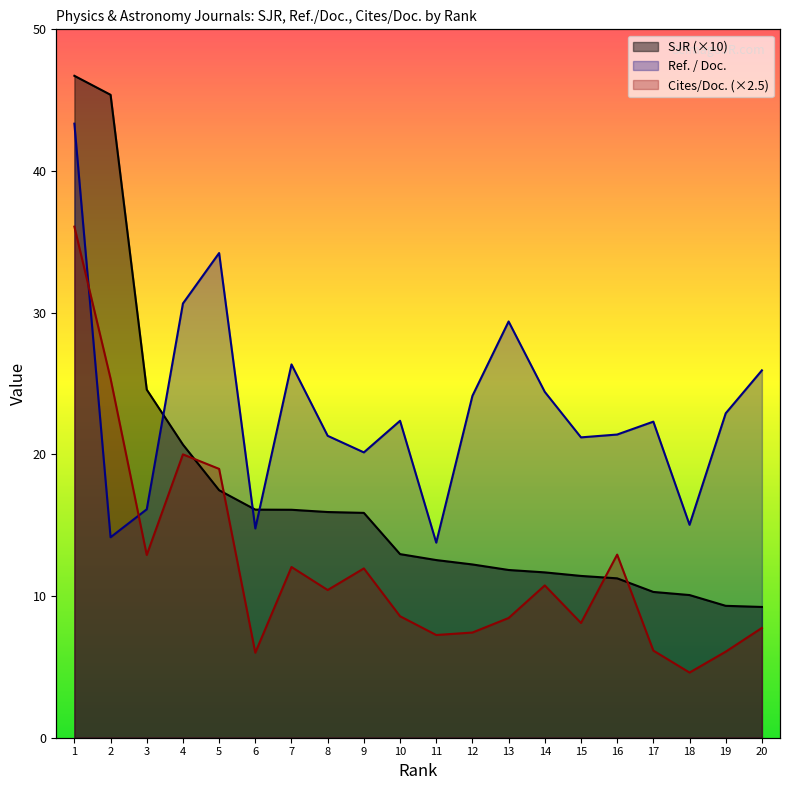

What is the sum of the Ref. / Doc. values at 5 and 20?

60.1